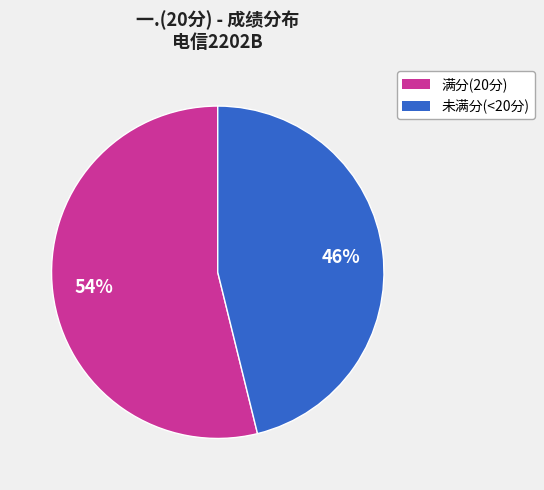

Is there a majority slice in this chart?

Yes